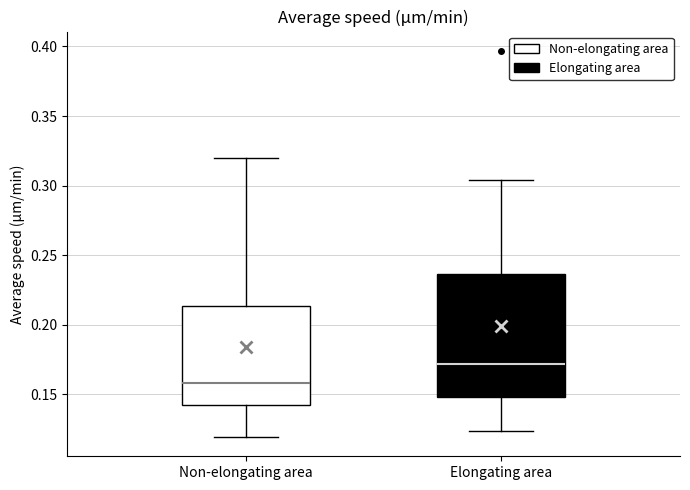

Reading left to right, read every box against the y-axis: the position of its median line, the range the box covers, and the ends of its whiskers. The values are not printed on the chart, so give them approximately, as read against the axis.

Non-elongating area: median 0.160, box 0.140 to 0.215, whiskers 0.120 to 0.320
Elongating area: median 0.170, box 0.150 to 0.235, whiskers 0.125 to 0.305